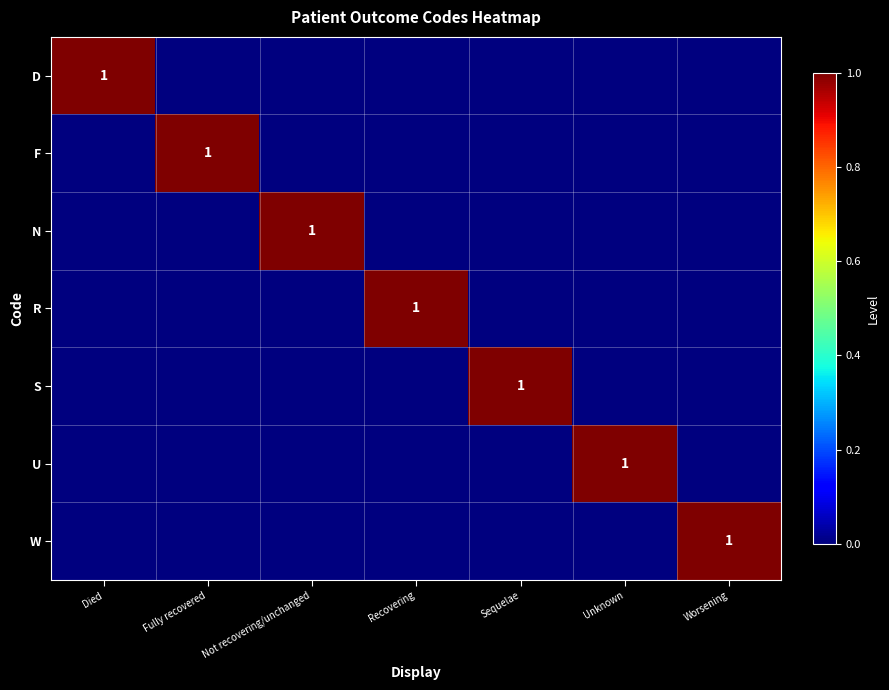

The value of W at Worsening is 2. True or false?

False